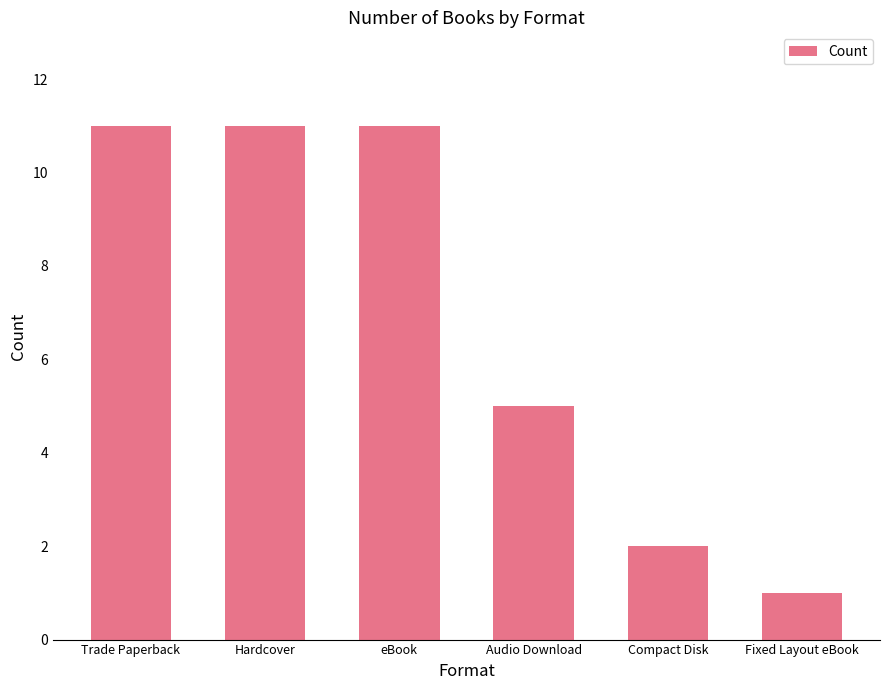

What is the maximum value shown in the chart?

11